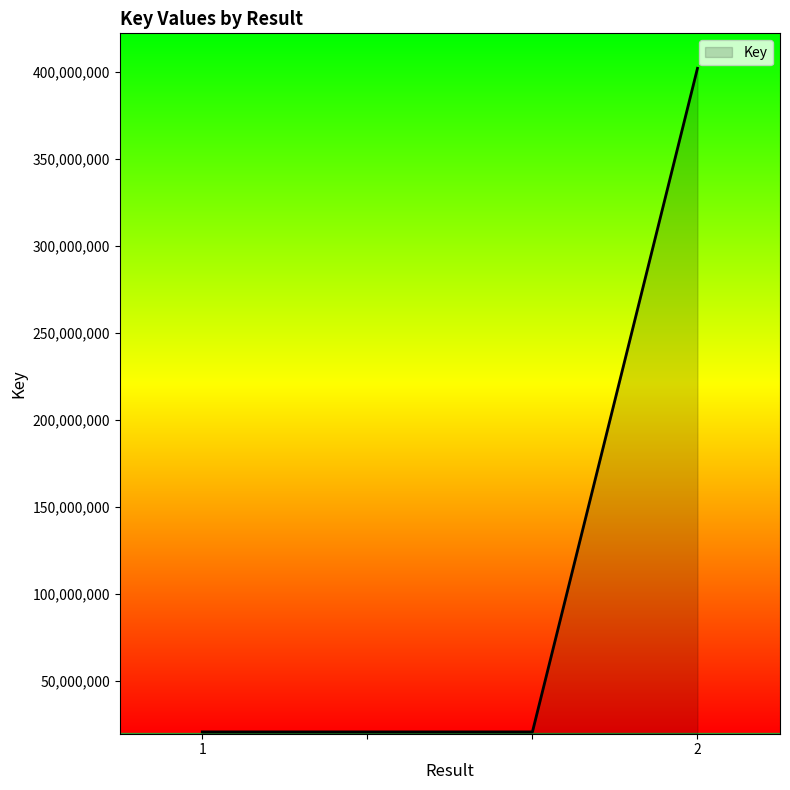

What is the greatest value displayed?

402094571